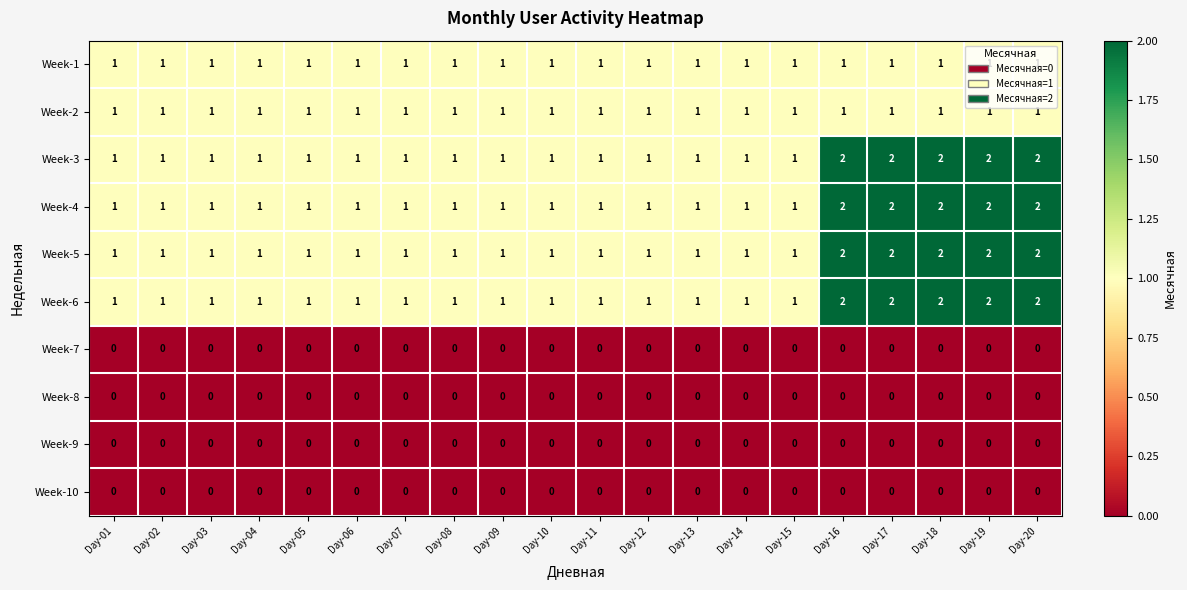

The Week-3 series shows 2 at Day-11. True or false?

False